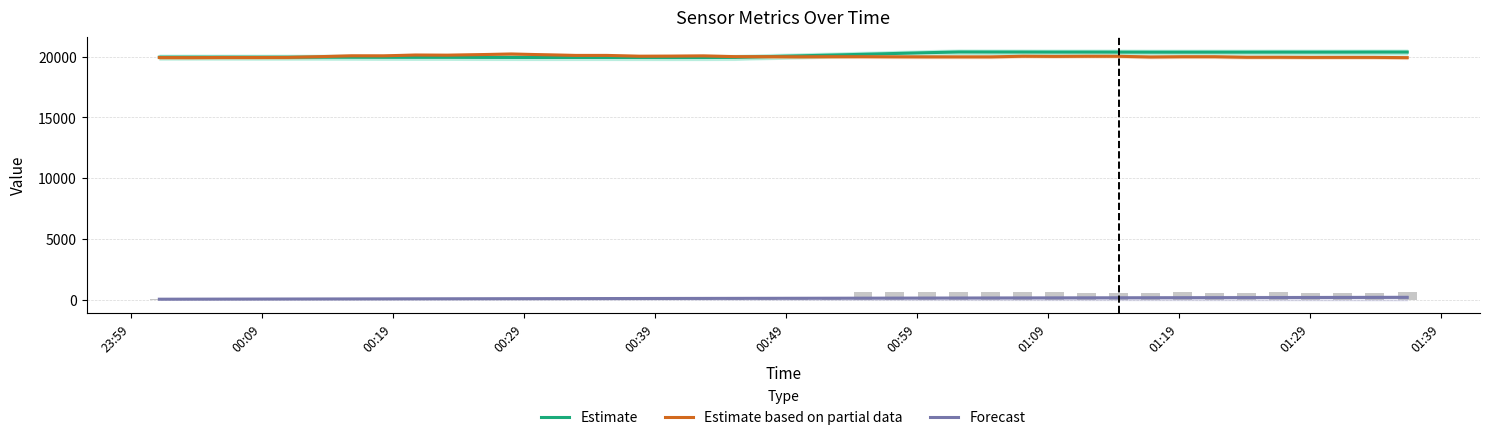

How many data points in Estimate based on partial data are above 20002?

21